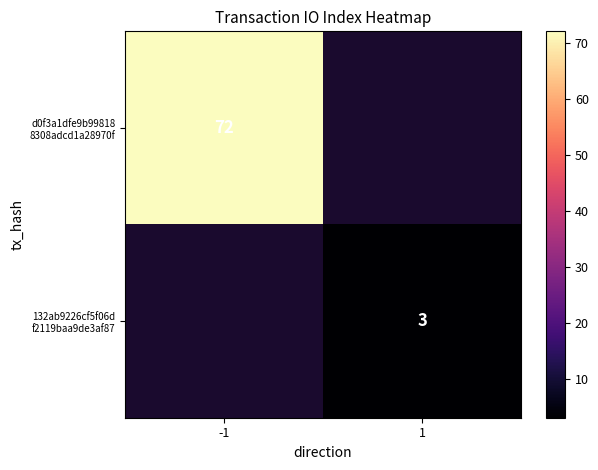

Which label corresponds to the smallest value in the chart?

1